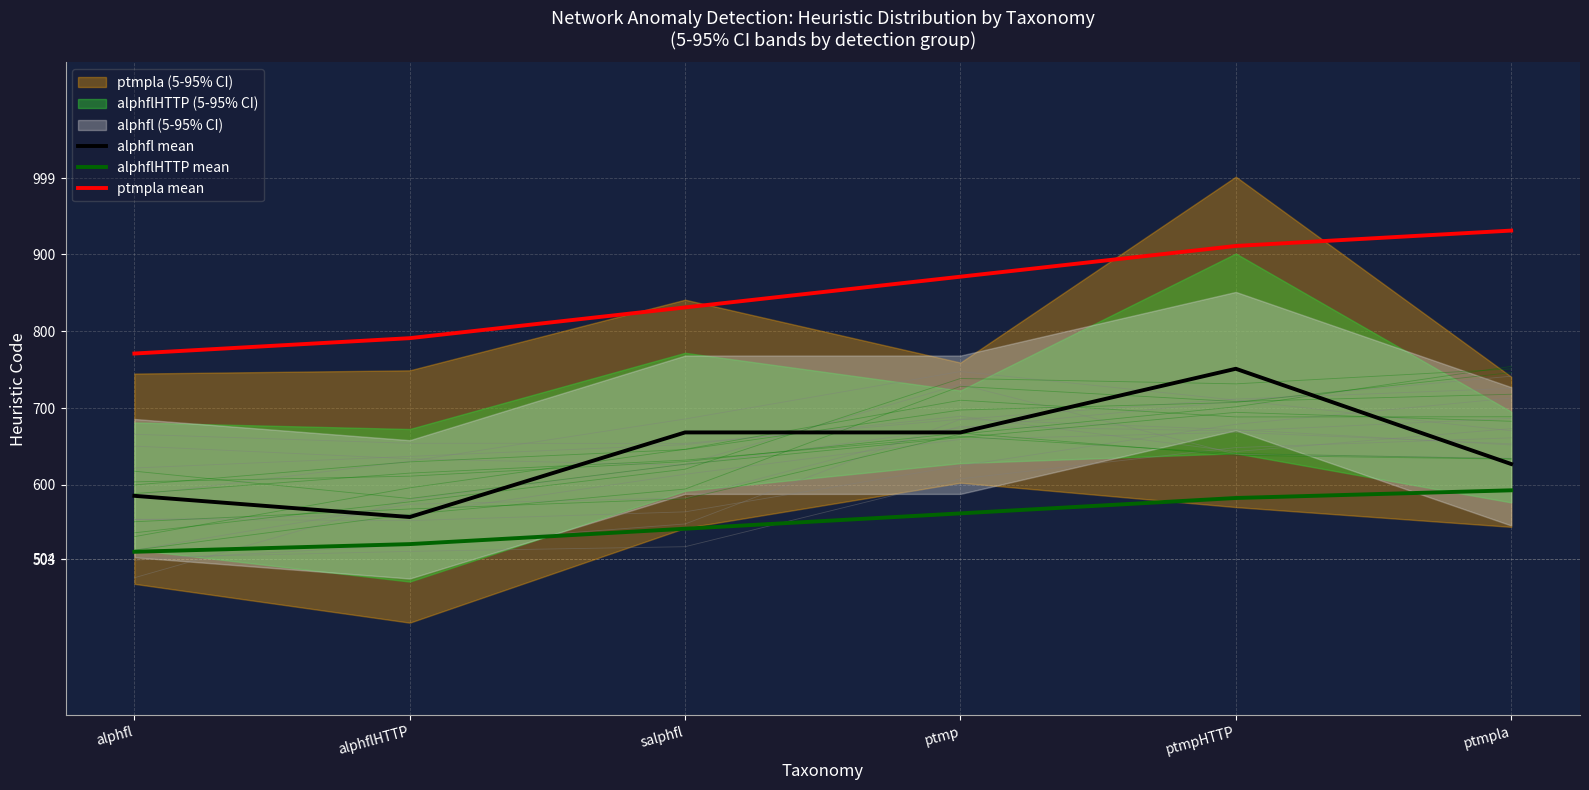

What is the label of the 3rd point from the left?

salphfl